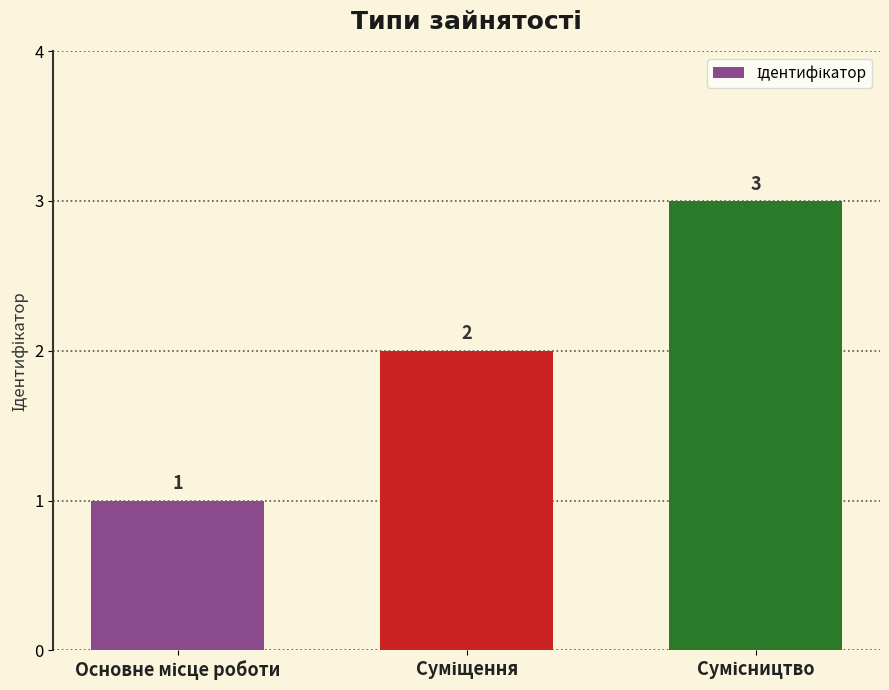

What is the value of the 1st bar from the left?

1